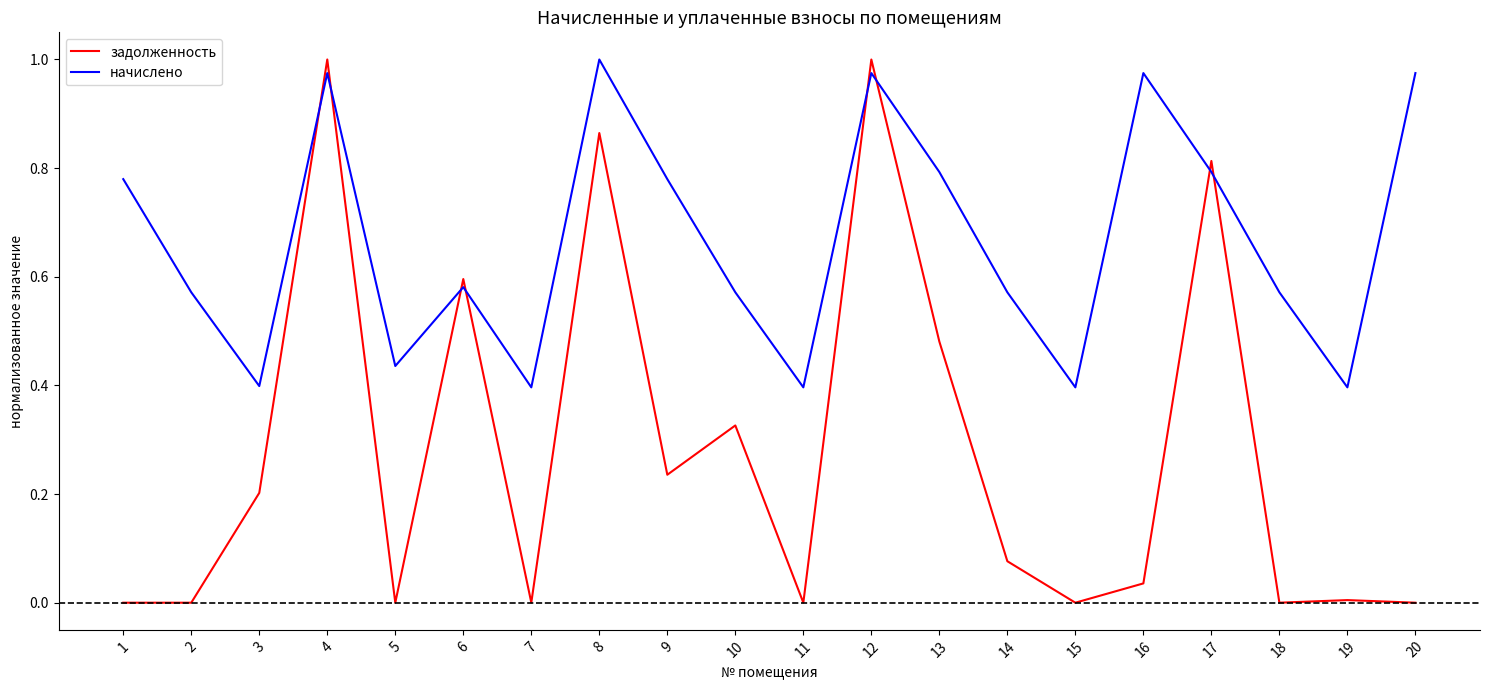

How many lines are shown in the chart?

2